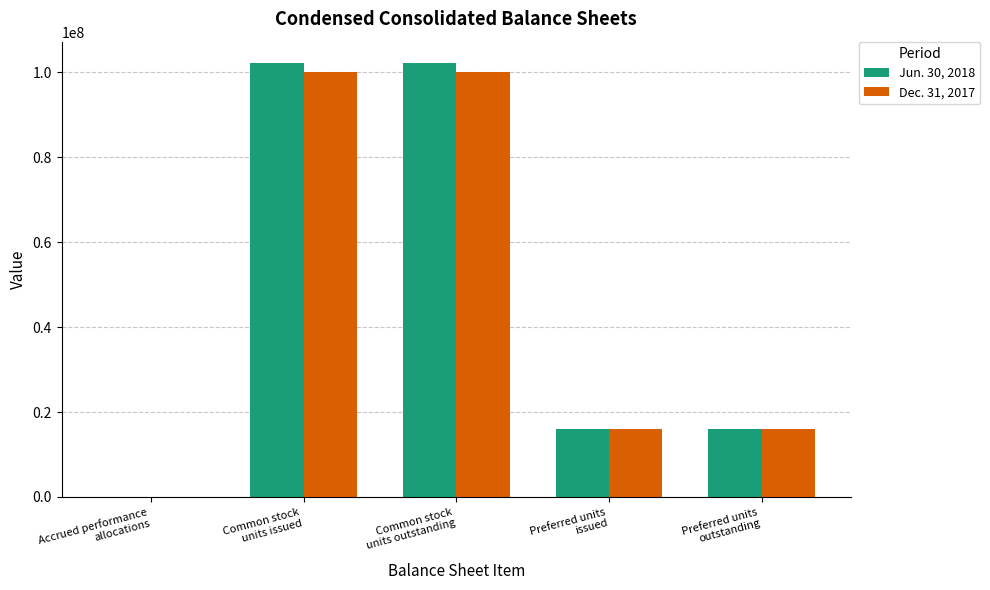

How many Dec. 31, 2017 values are between 16000000 and 100100650?

4